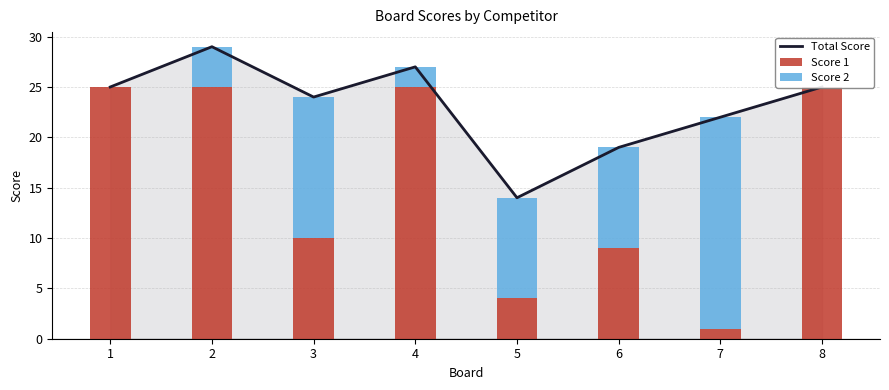

At which category is the sum across all series the highest?

2